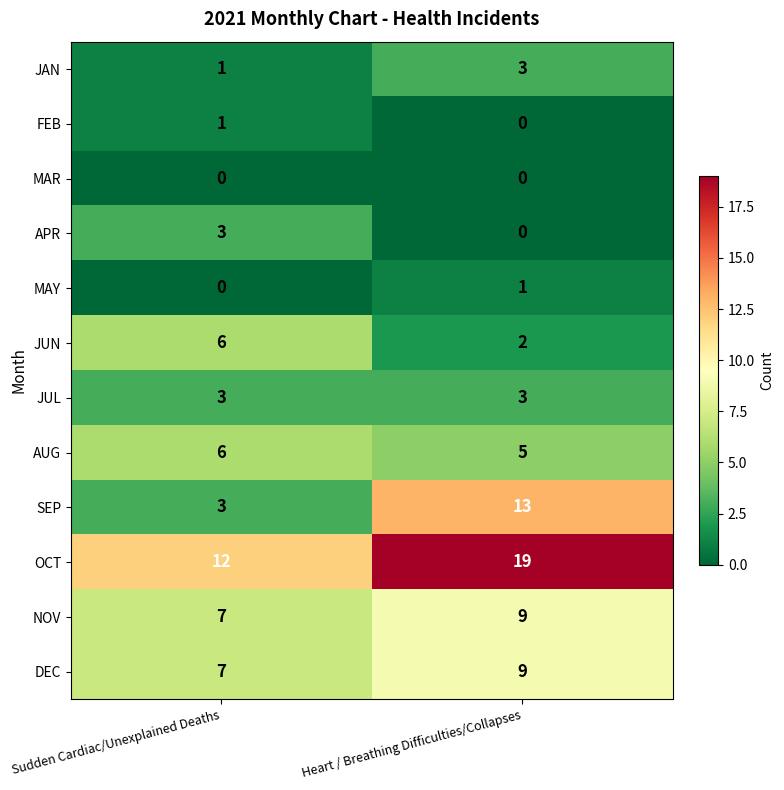

Is the value of APR at Heart / Breathing Difficulties/Collapses greater than the value of JUN at Heart / Breathing Difficulties/Collapses?

No